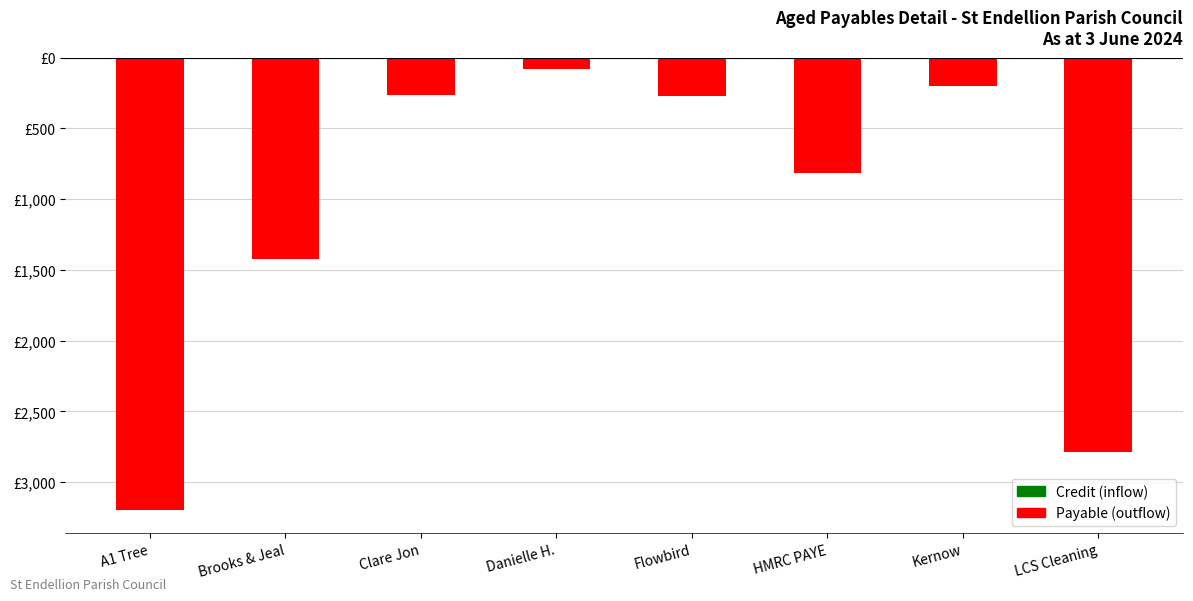

Are the bars horizontal?

No